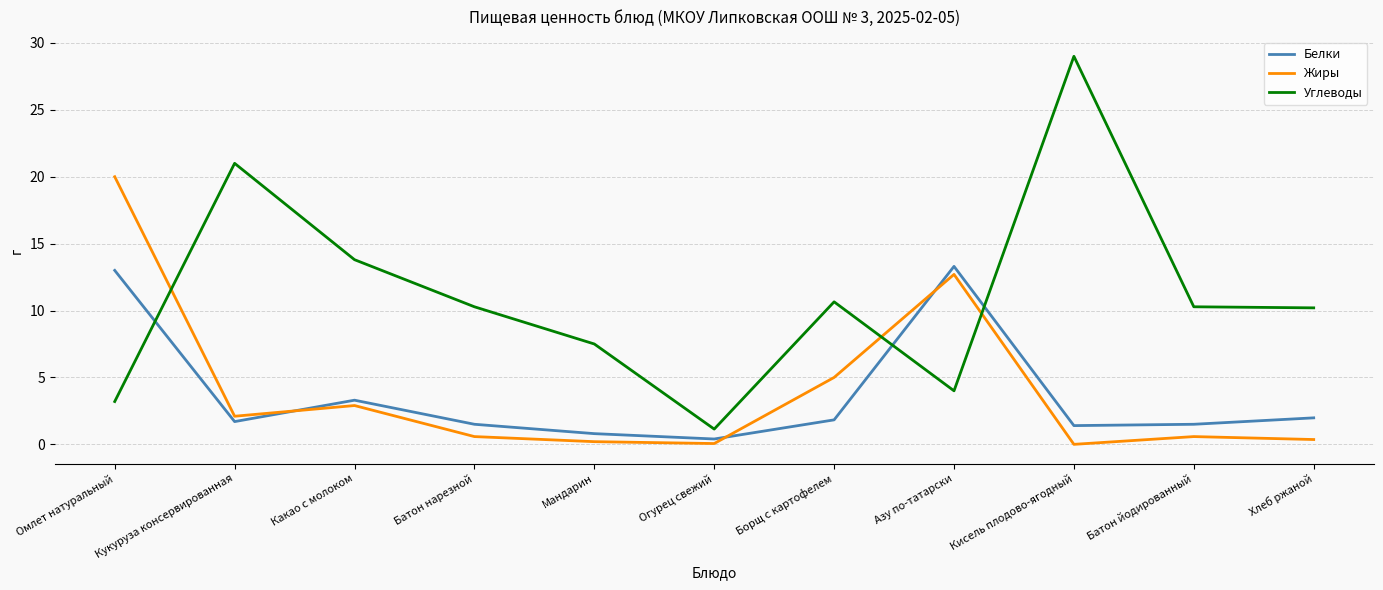

What value does the Углеводы series have at Батон нарезной?

10.3